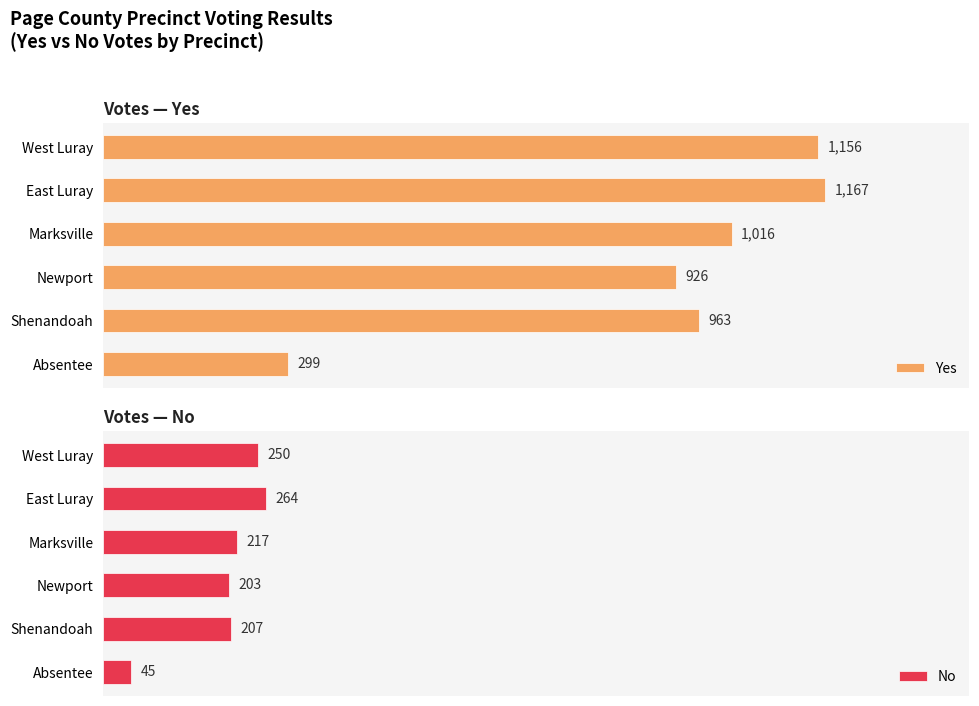

Reading left to right, transcribe all the data shown in this chart.

Yes: 1156	1167	1016	926	963	299
No: 250	264	217	203	207	45